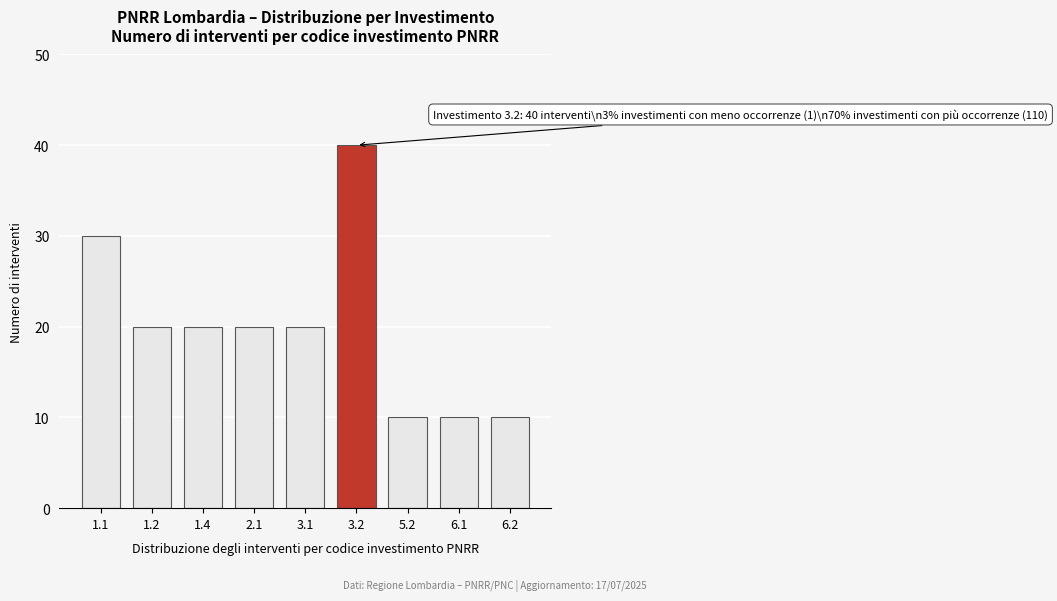

Reading left to right, transcribe all the data shown in this chart.

30	20	20	20	20	40	10	10	10